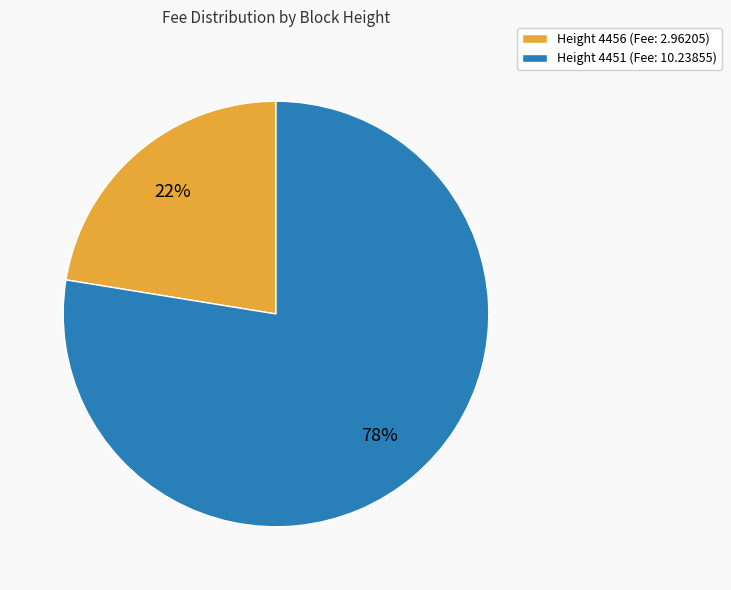

What percentage is the Height 4451 (Fee: 10.23855) slice, to the nearest percent?

78%